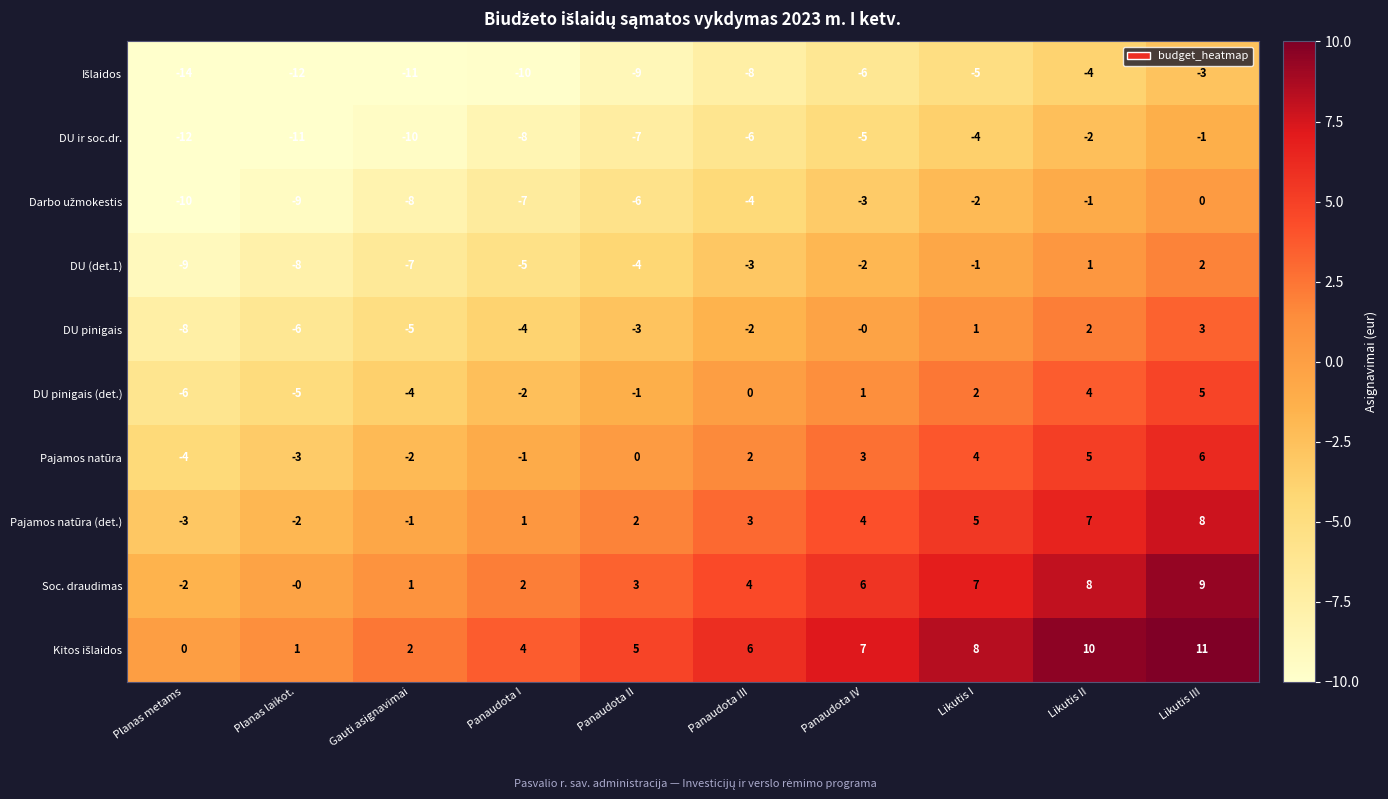

Count the number of categories in the chart.

10